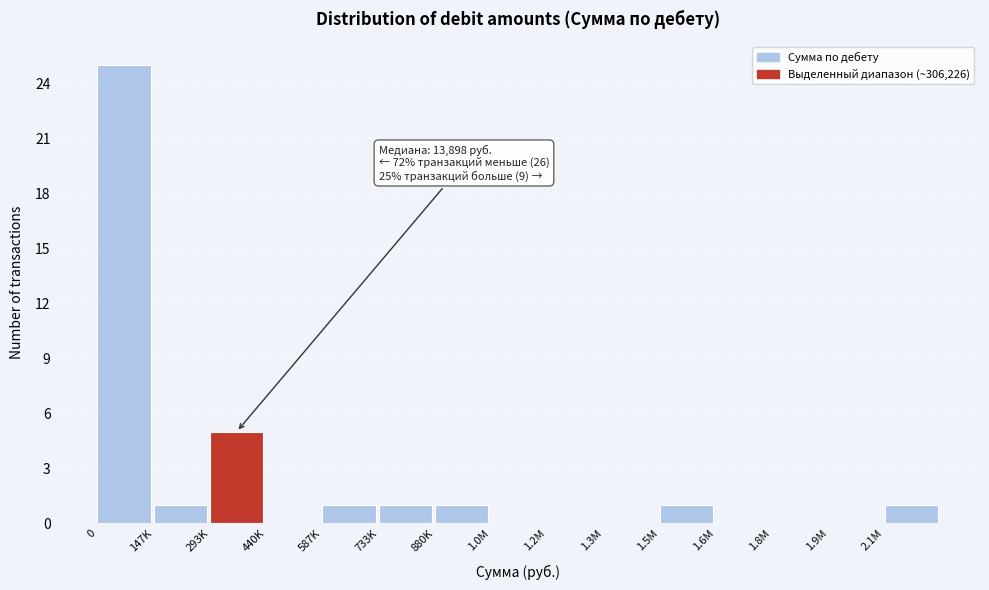

Reading right to left, list all the values displayed in this chart.

2.1M=1	1.9M=0	1.8M=0	1.6M=0	1.5M=1	1.3M=0	1.2M=0	1.0M=0	880K=1	733K=1	587K=1	440K=0	293K=5	147K=1	0=25